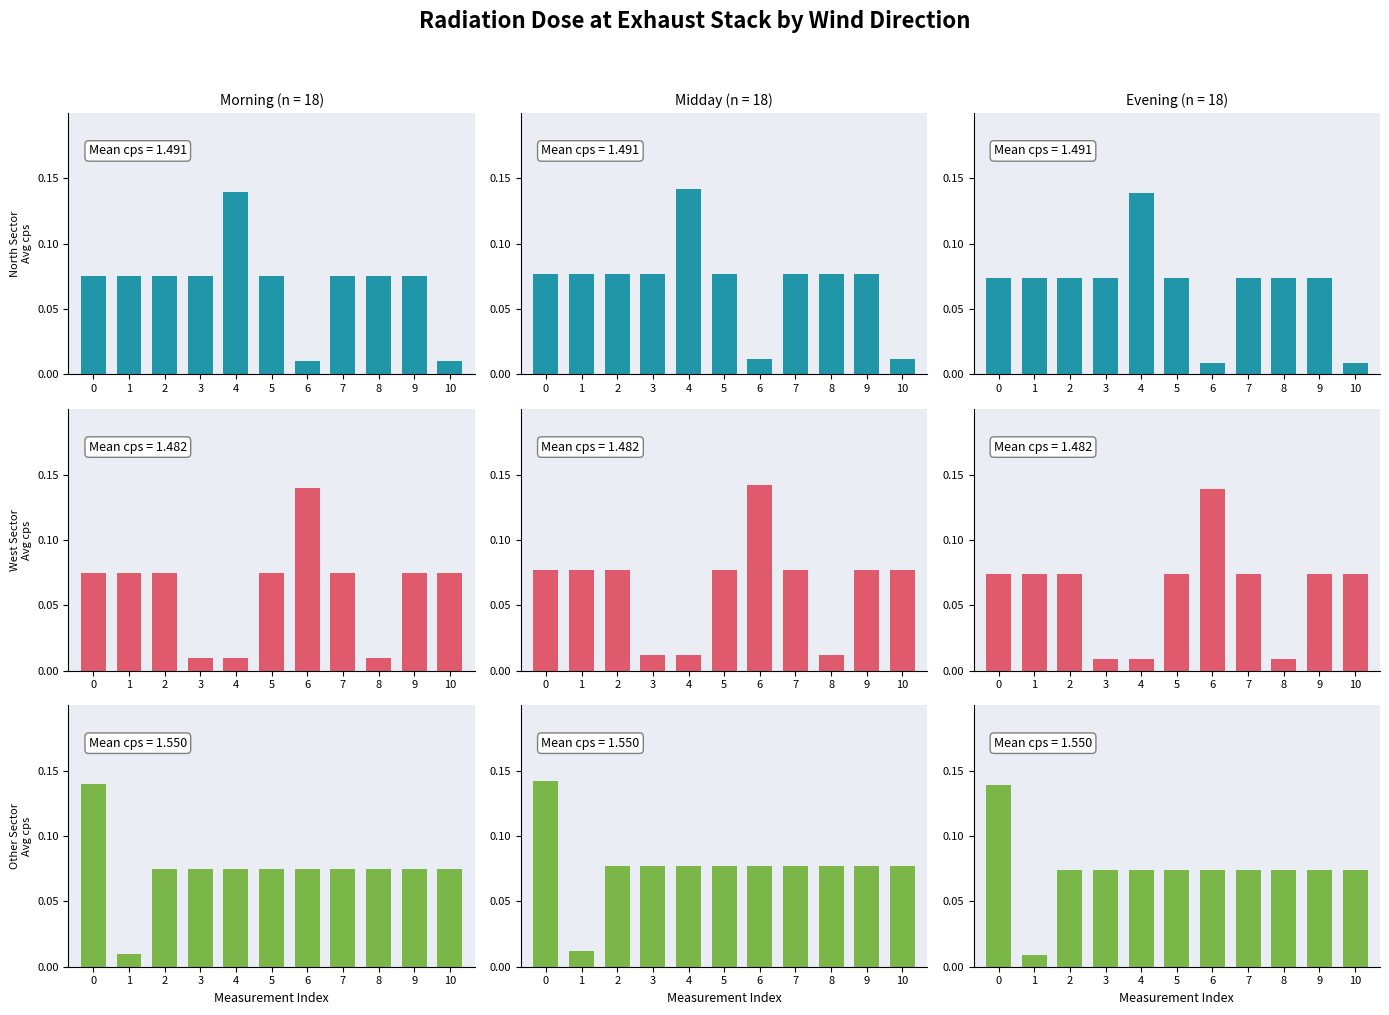

At how many categories does at least one series exceed 0?

11